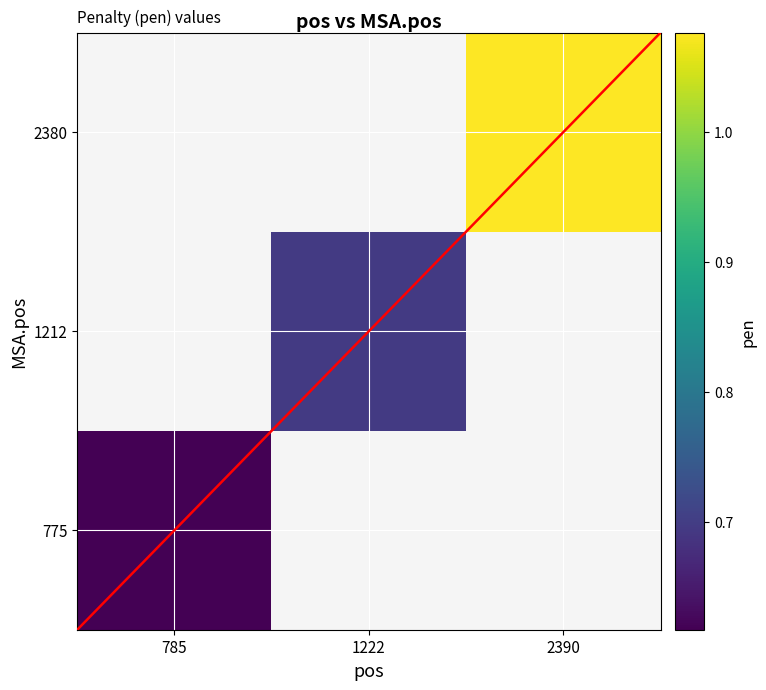

What is the total value across all series at 1222?

0.7